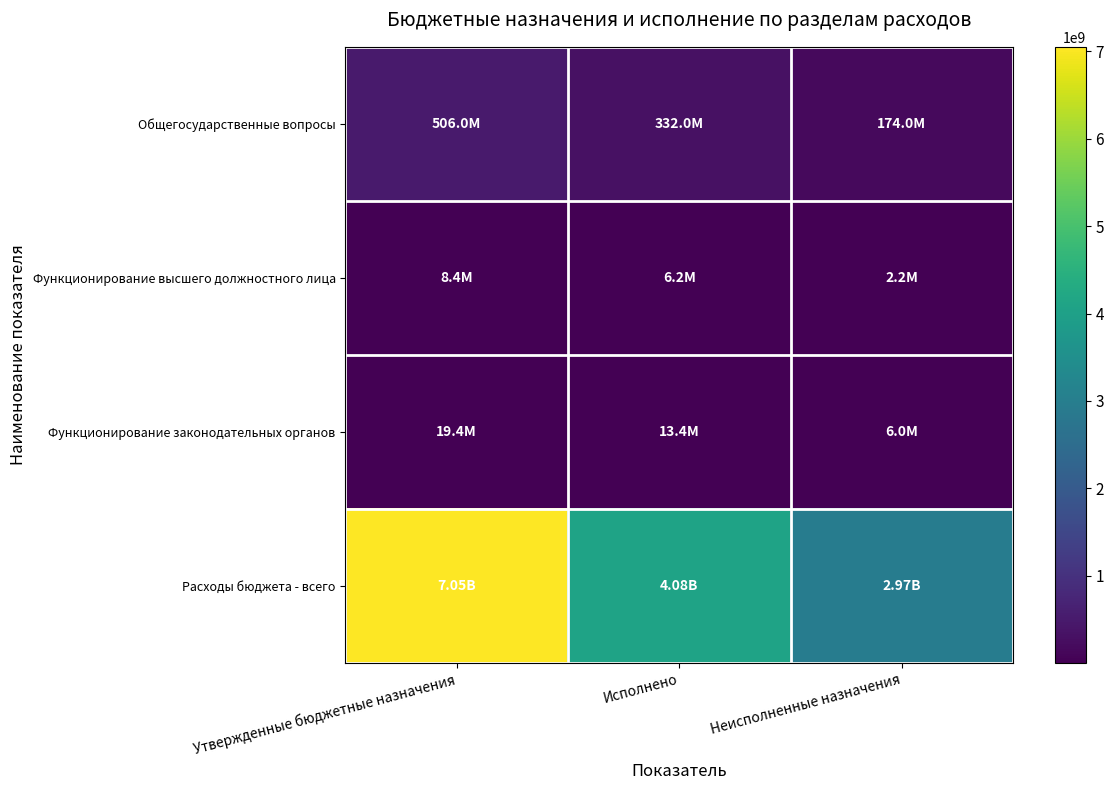

Which series has the largest total across all categories?

Расходы бюджета - всего